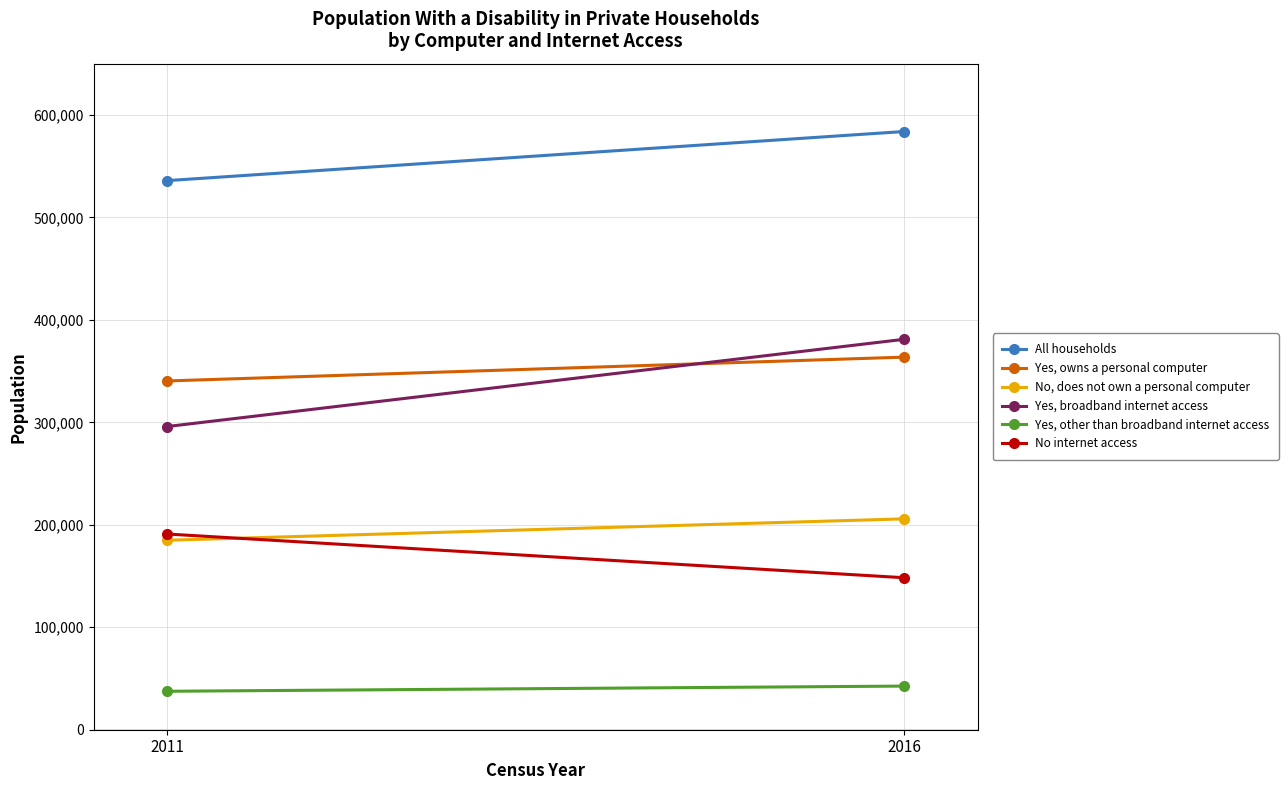

List the labels in order of Yes, broadband internet access value, largest first.

2016, 2011